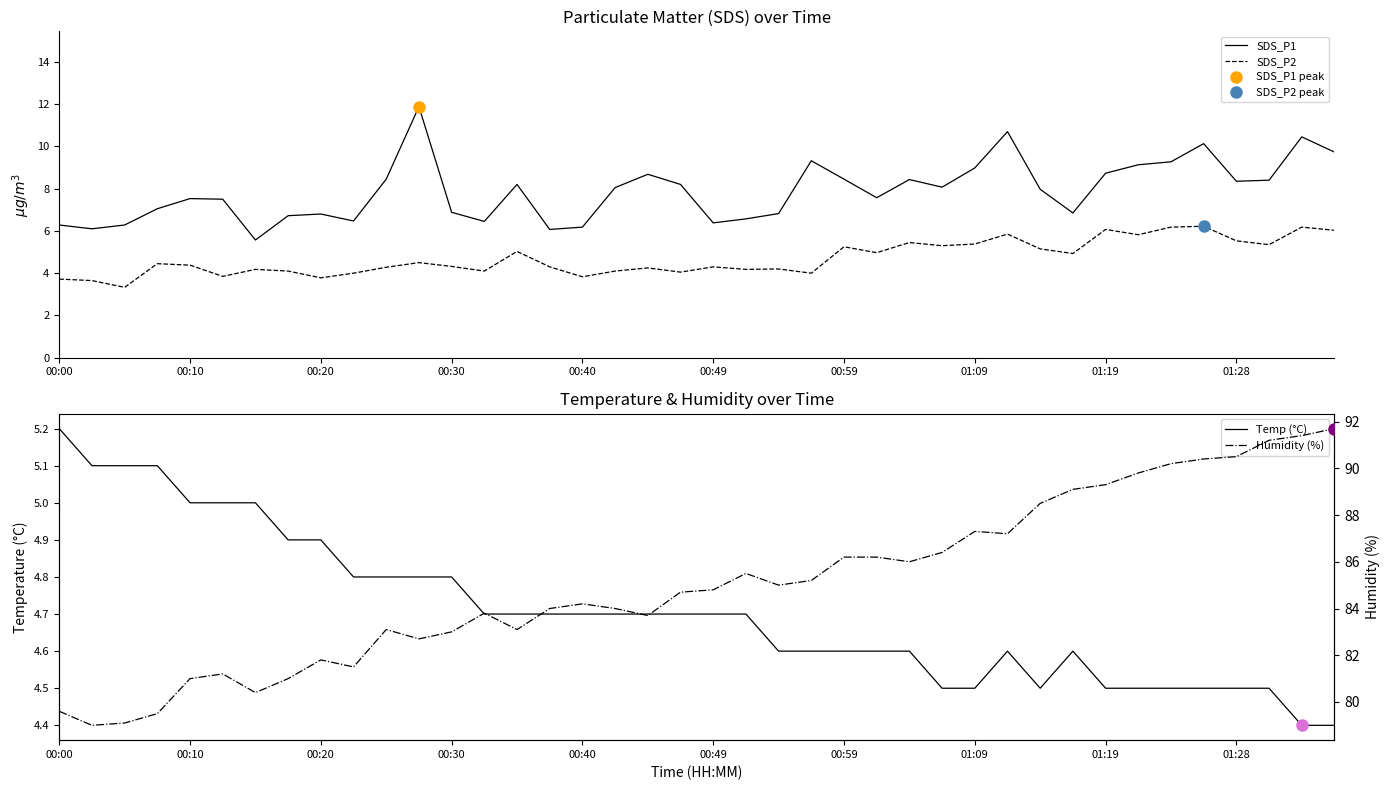

What is the sum of all SDS_P1 values?

315.6